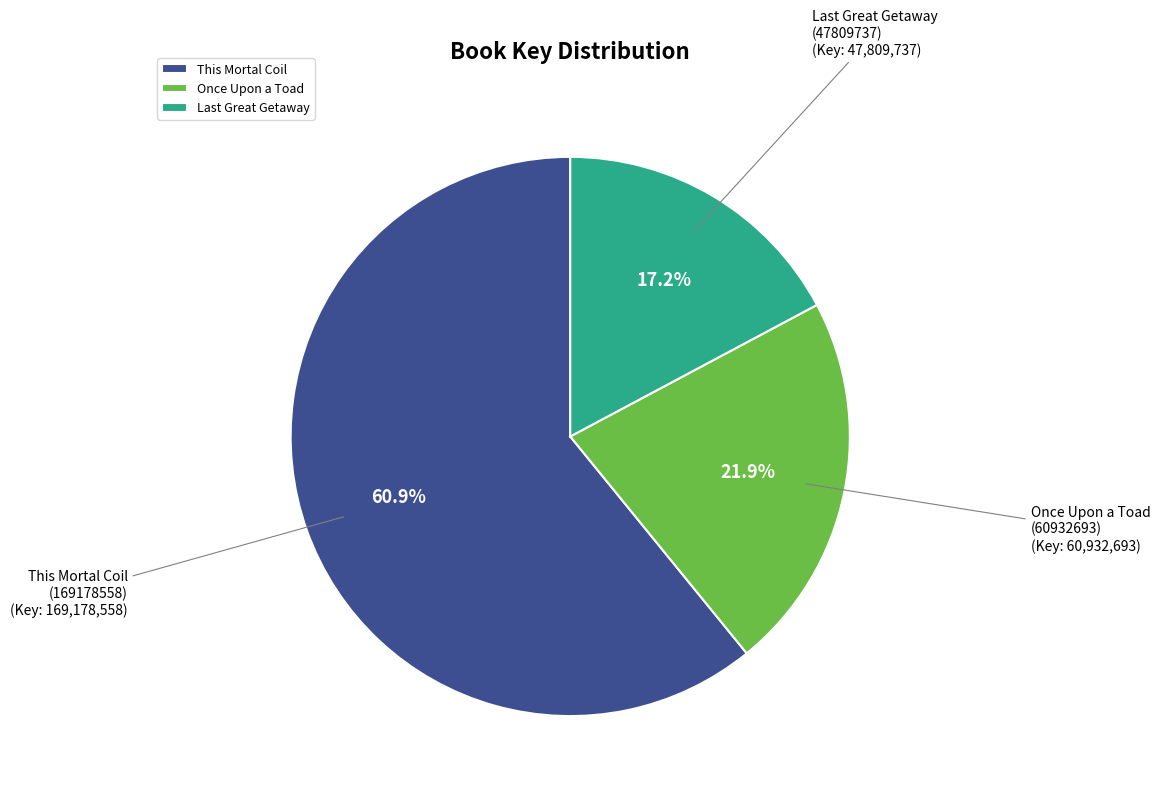

How many slices are in this pie chart?

3